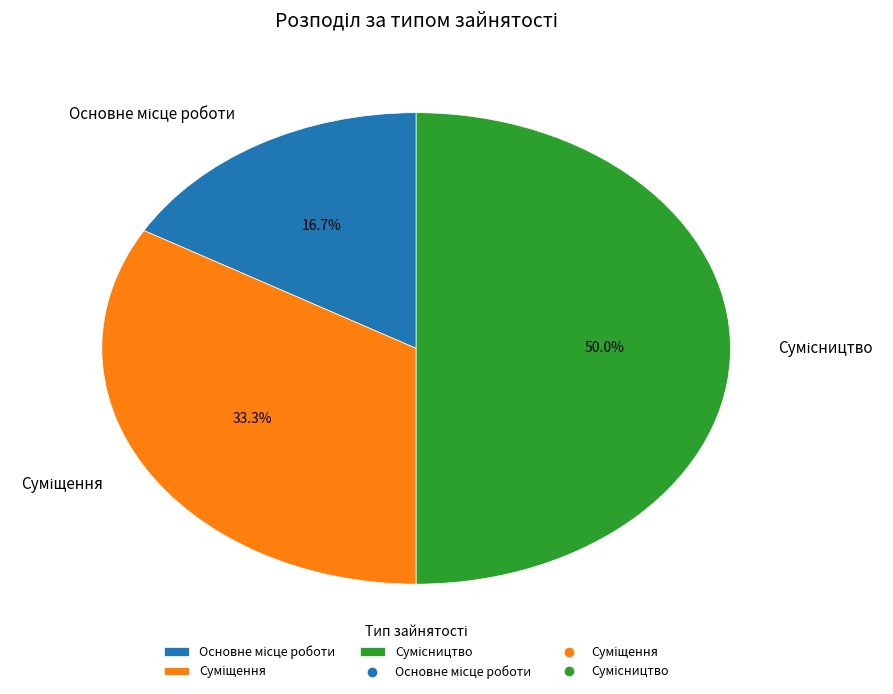

How many slices are in this pie chart?

3